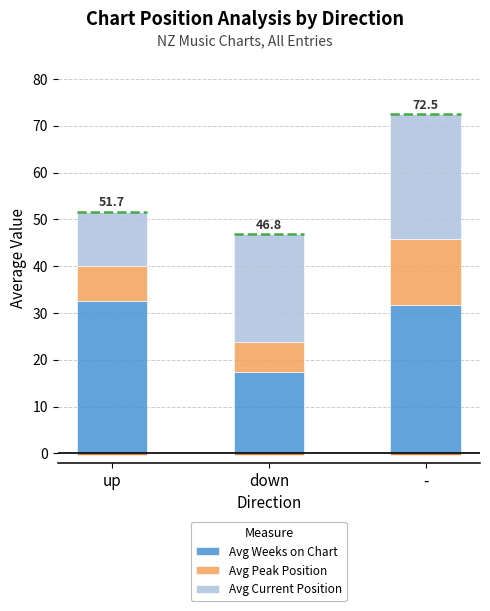

Is the value of Avg Current Position at - greater than the value of Avg Peak Position at down?

Yes